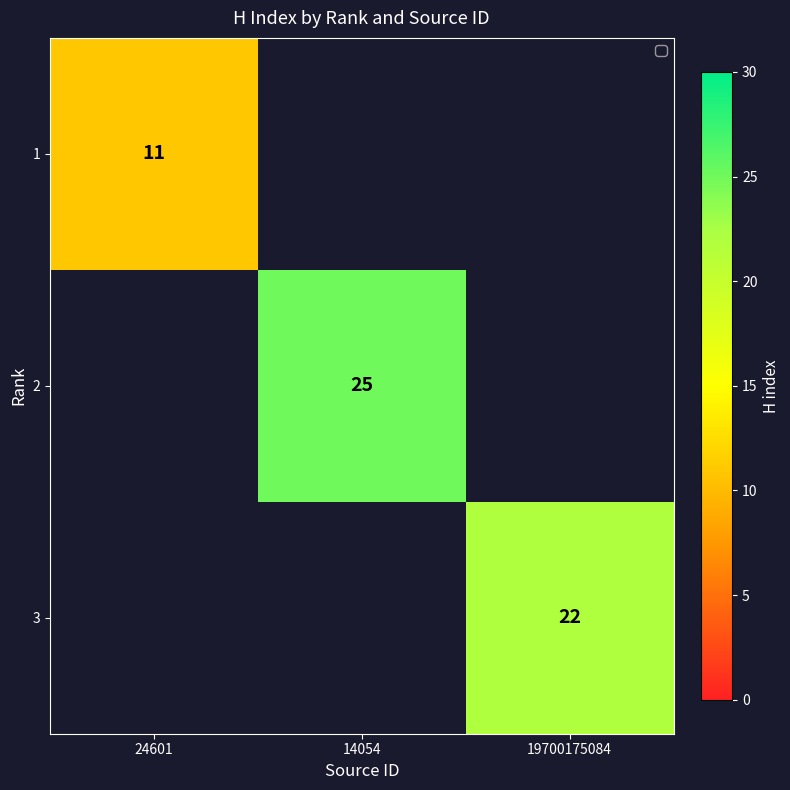

The 3 series shows 34 at 19700175084. True or false?

False